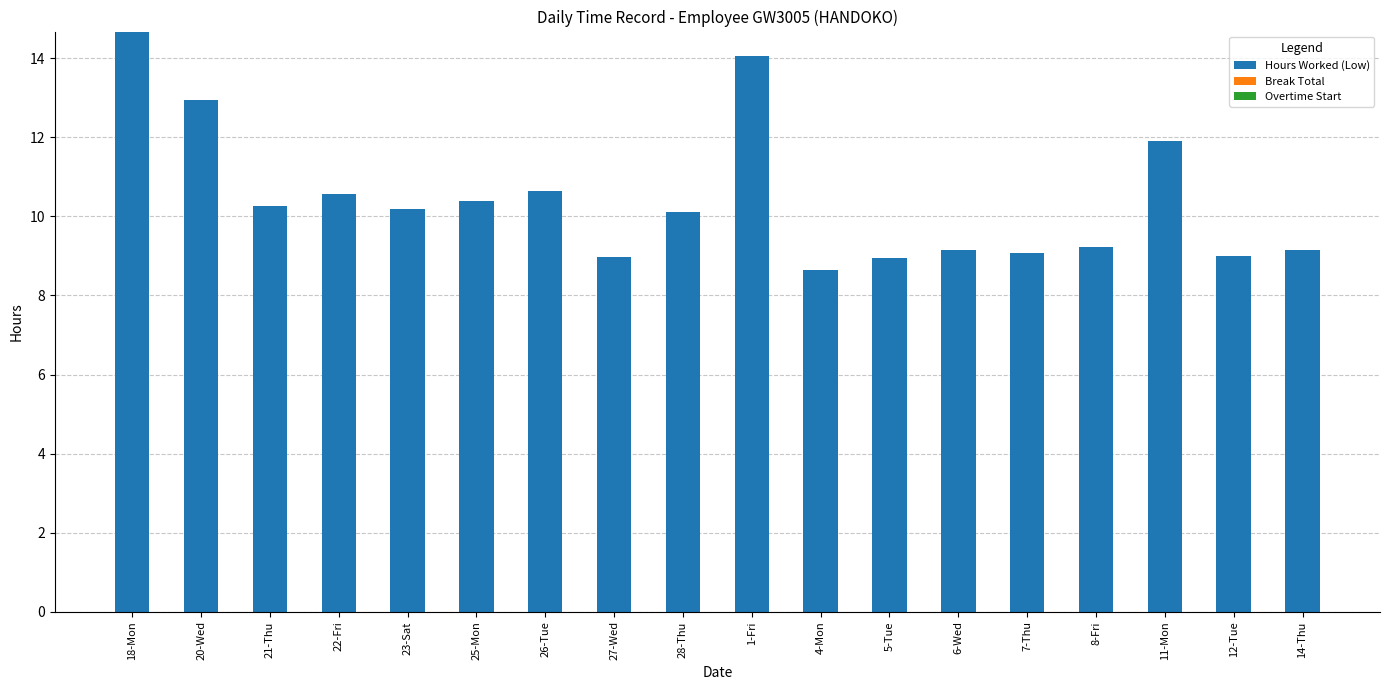

What is the sum of all values?

188.0